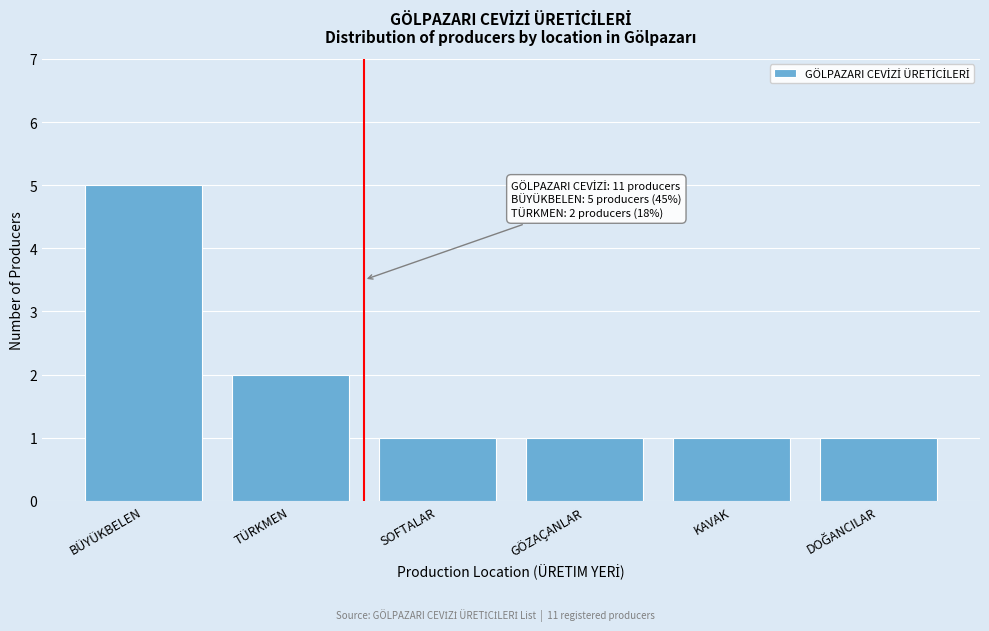

Reading right to left, list all the values displayed in this chart.

1	1	1	1	2	5